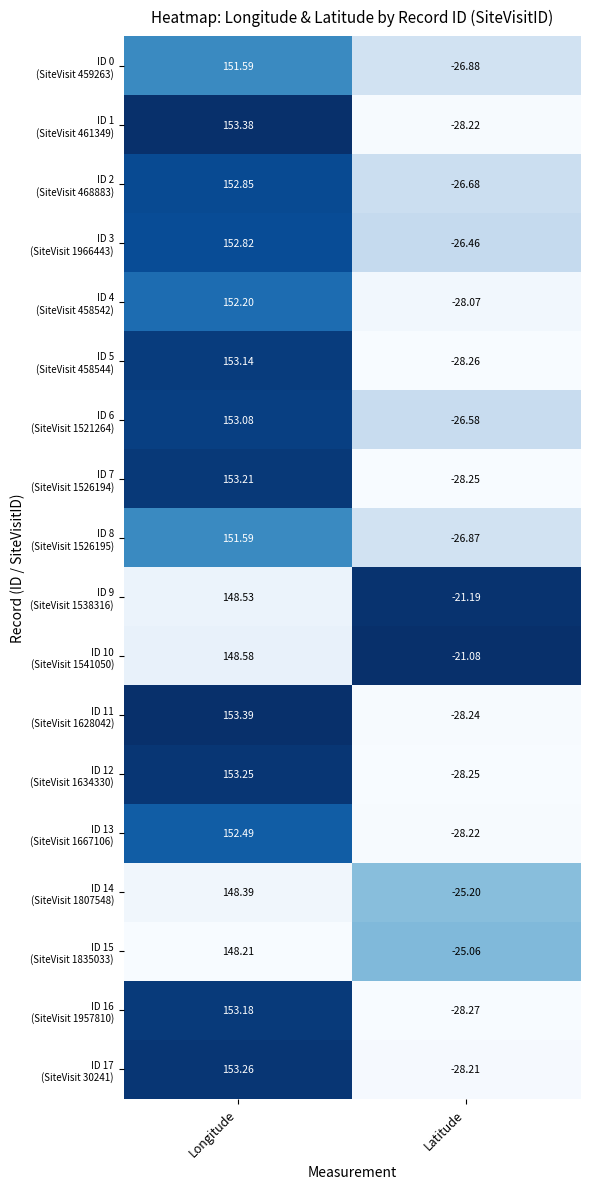

At which category is the sum across all series the highest?

Longitude